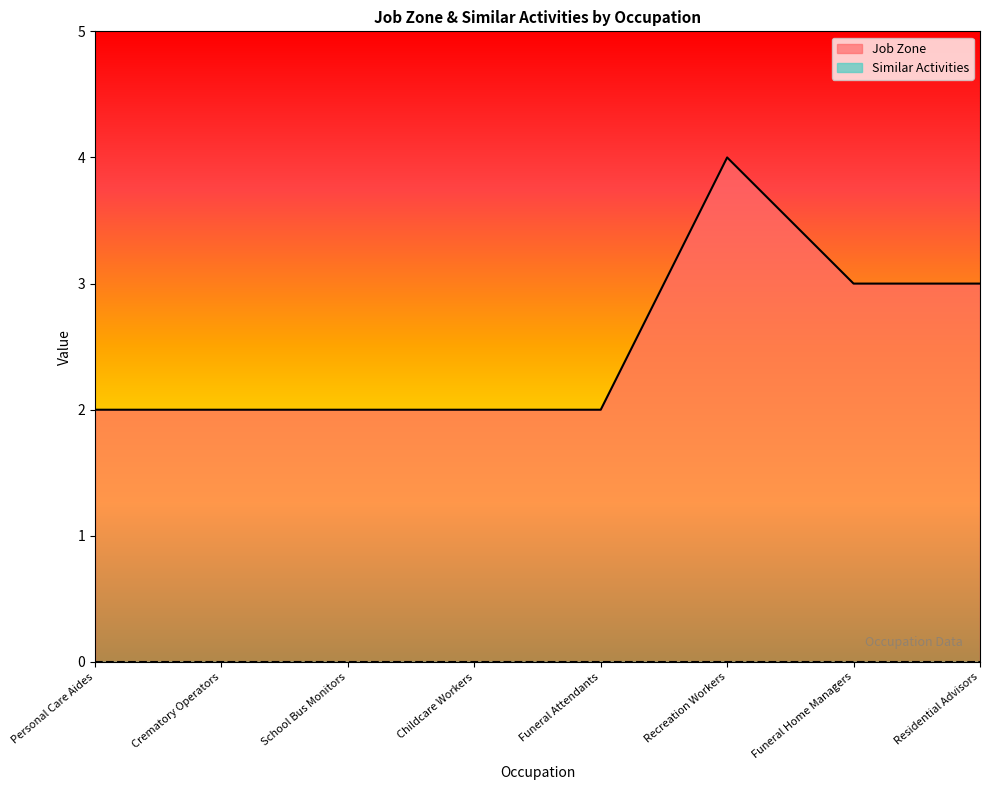

What is the change in value from Childcare Workers to Residential Advisors?

+1